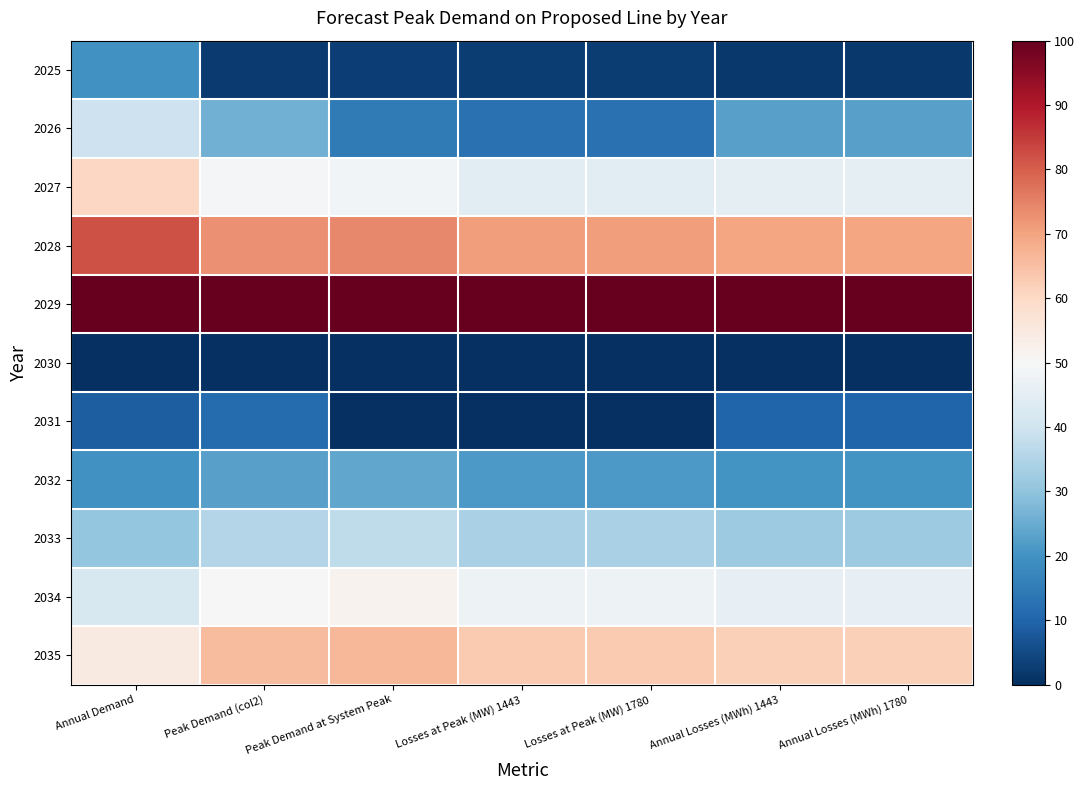

What is the maximum value shown in the chart?

100.0